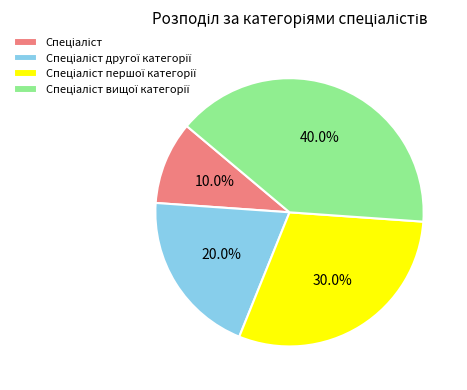

Is there any slice that represents more than half of the pie?

No